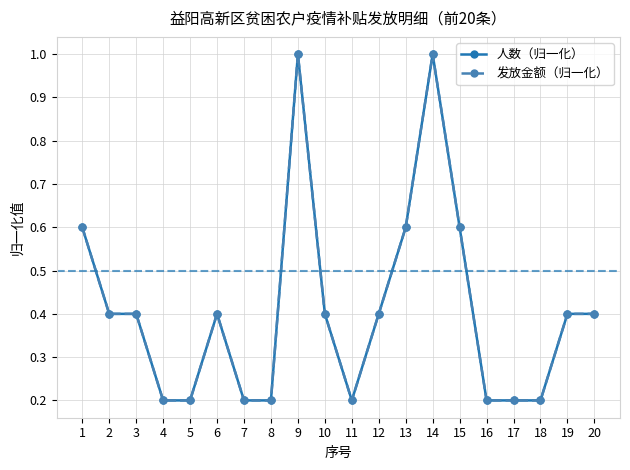

True or false: 人数（归一化） and 发放金额（归一化） cross at least once.

False